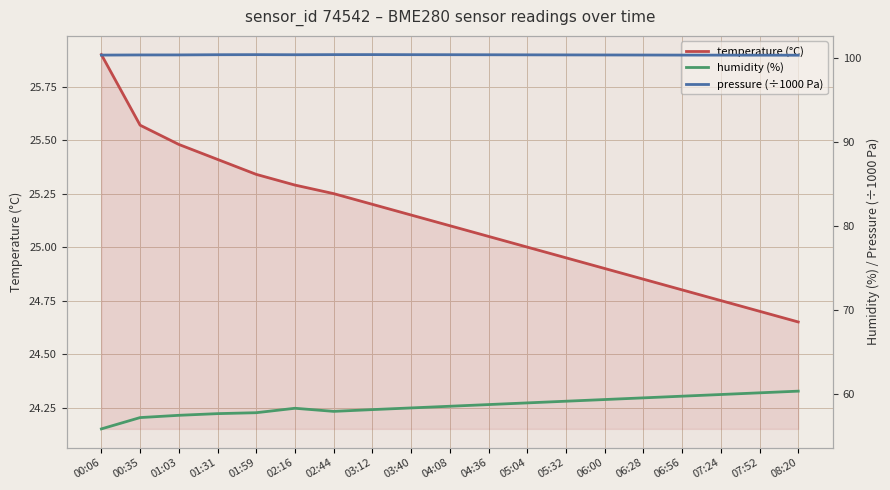

What position from the left is 04:36?

11